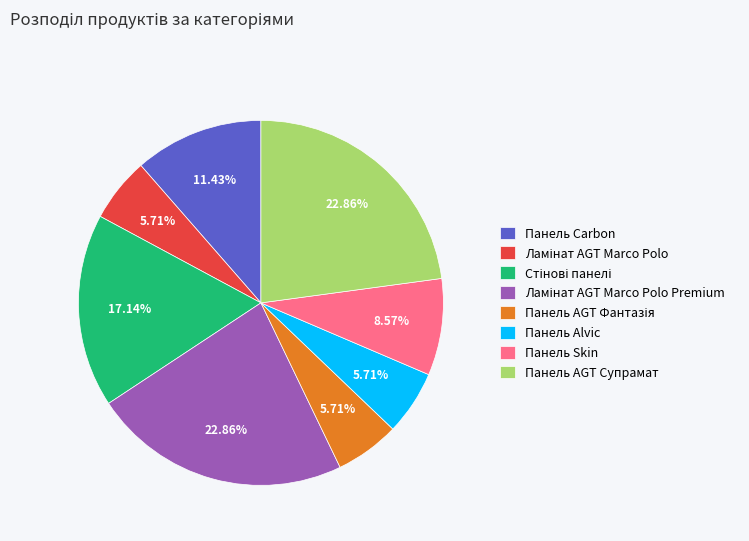

Is there any slice that represents more than half of the pie?

No